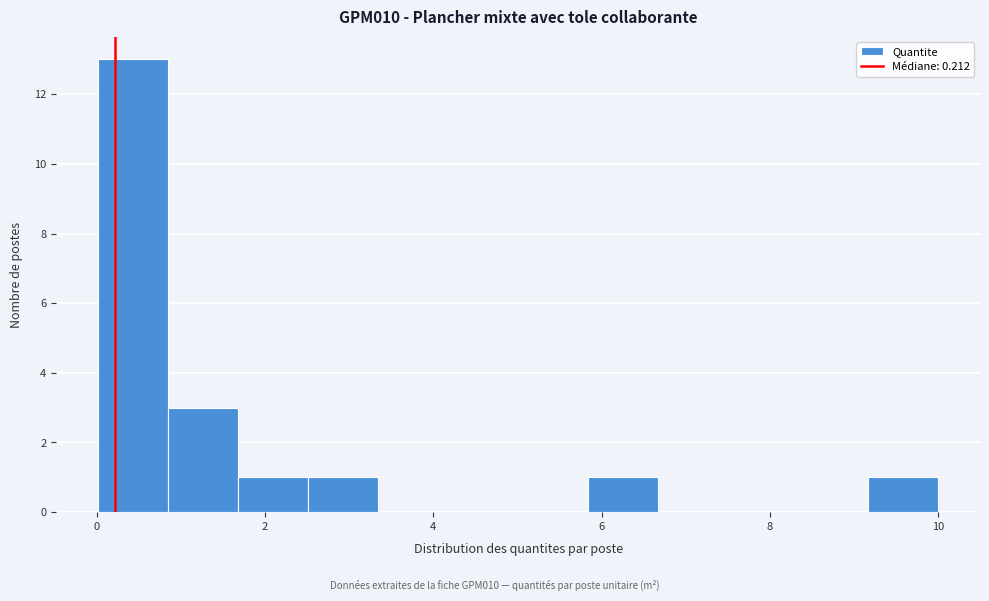

What is the height of the bar covering 9.2 to 10.0 on the x-axis? Neither the bar edges nor the heights are printed on the chart, so give them approximately, as read against the axes.

1